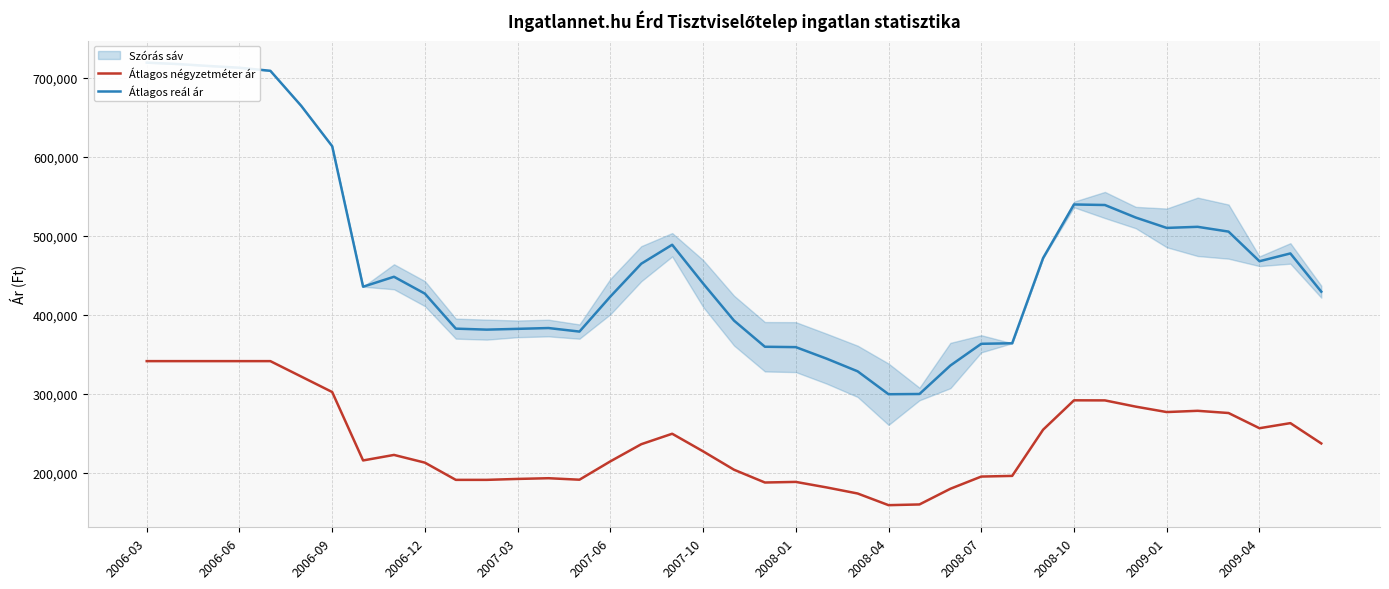

Does the chart have visible grid lines?

Yes